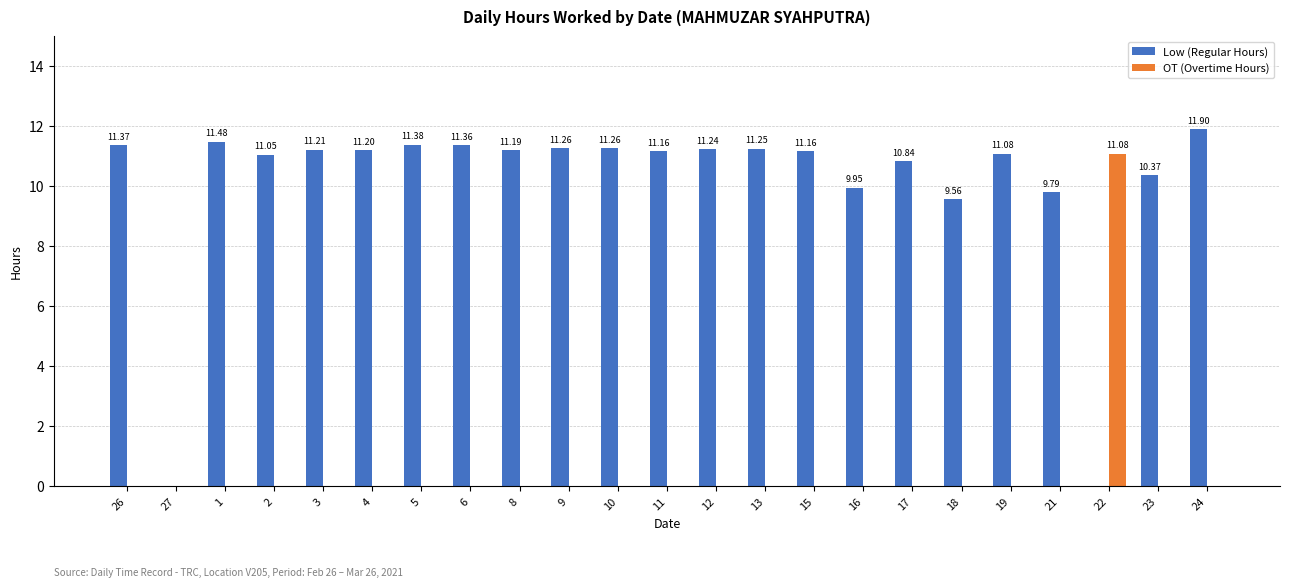

What is the sum of all Low (Regular Hours) values?

231.1